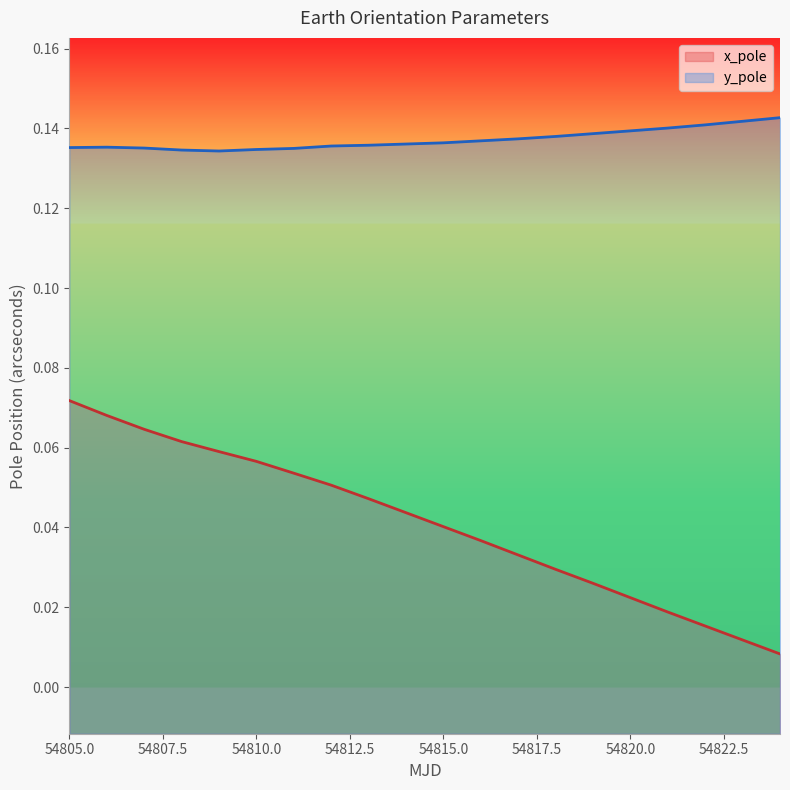

Rank the series by their maximum value, from lowest to highest.

x_pole, y_pole